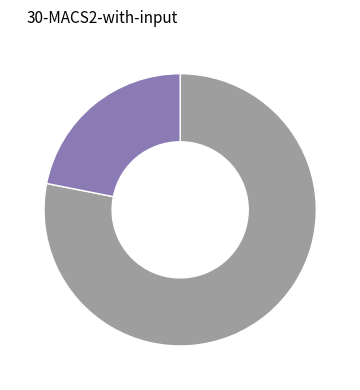

Is there a majority slice in this chart?

Yes